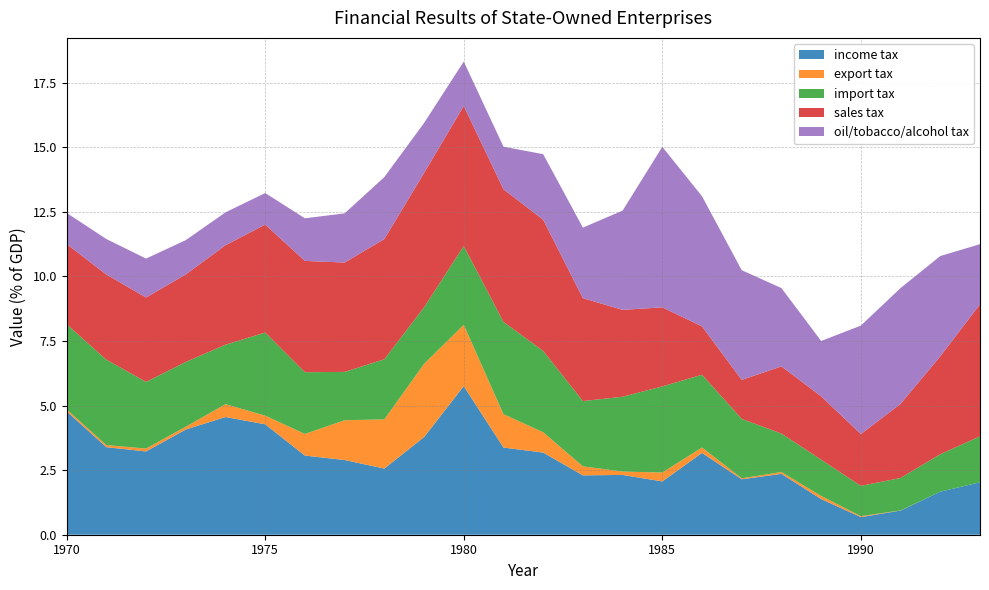

Reading left to right, what are all the values shown in this chart?

income tax: 4.8	3.4	3.2	4.1	4.6	4.3	3.1	2.9	2.6	3.8	5.8	3.4	3.2	2.3	2.3	2.1	3.2	2.1	2.4	1.4	0.7	0.9	1.7	2.0
export tax: 0.1	0.1	0.1	0.1	0.5	0.3	0.8	1.5	1.9	2.8	2.4	1.3	0.8	0.3	0.1	0.3	0.2	0.0	0.1	0.1	0.0	0.0	0.0	0.0
import tax: 3.3	3.3	2.6	2.5	2.3	3.2	2.4	1.9	2.3	2.2	3.0	3.6	3.1	2.5	2.9	3.3	2.8	2.3	1.5	1.4	1.2	1.3	1.4	1.8
sales tax: 3.1	3.3	3.3	3.4	3.8	4.2	4.3	4.2	4.7	5.2	5.4	5.1	5.1	4.0	3.4	3.1	1.9	1.5	2.6	2.5	2.0	2.9	3.8	5.1
oil/tobacco/alcohol tax: 1.2	1.4	1.5	1.3	1.3	1.2	1.6	1.9	2.4	1.9	1.7	1.6	2.5	2.7	3.8	6.2	5.0	4.2	3.0	2.1	4.2	4.5	3.9	2.3